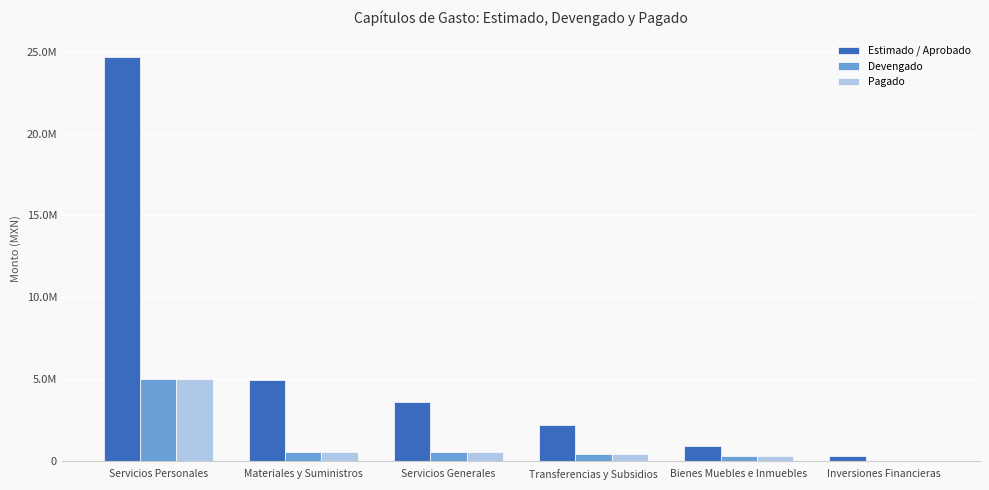

What are all the series names shown in the legend?

Estimado / Aprobado, Devengado, Pagado